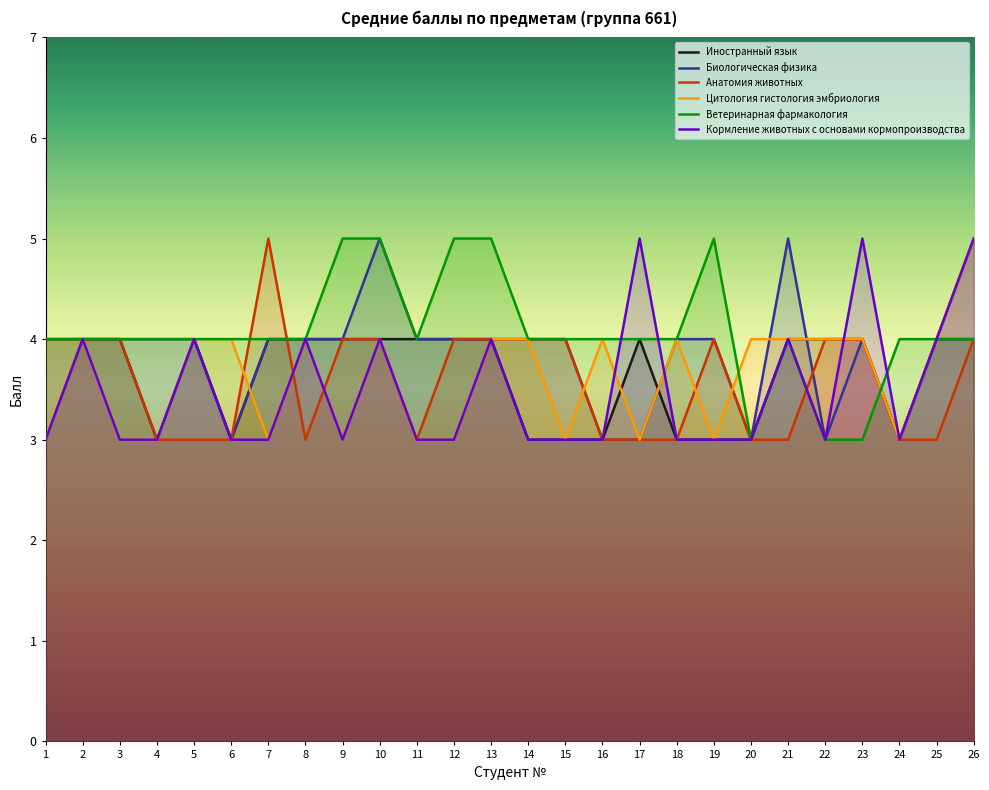

What is the value of the Ветеринарная фармакология point at the 10th from the left?

5